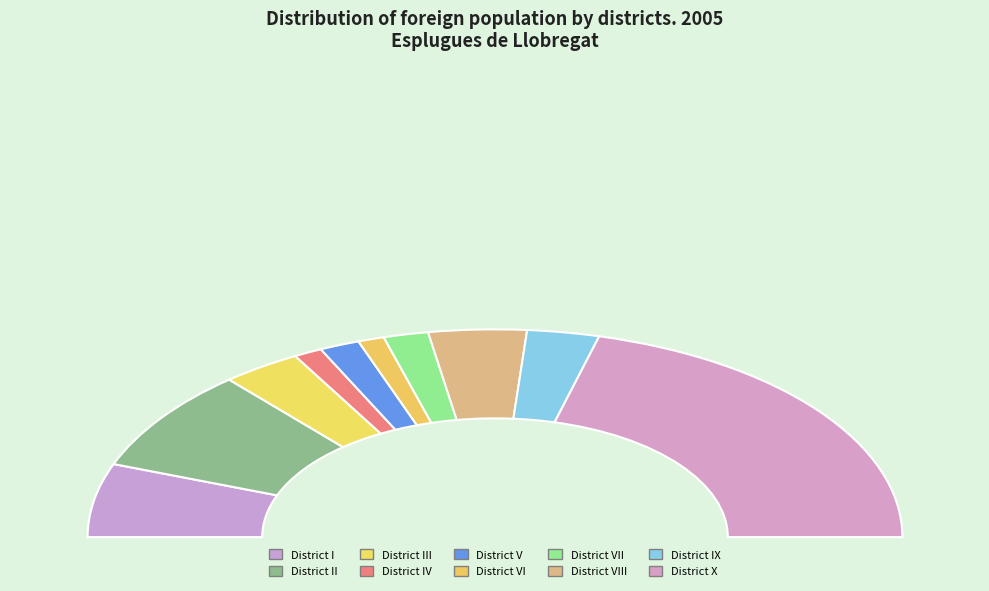

Which category has the smallest portion of the pie?

District VI